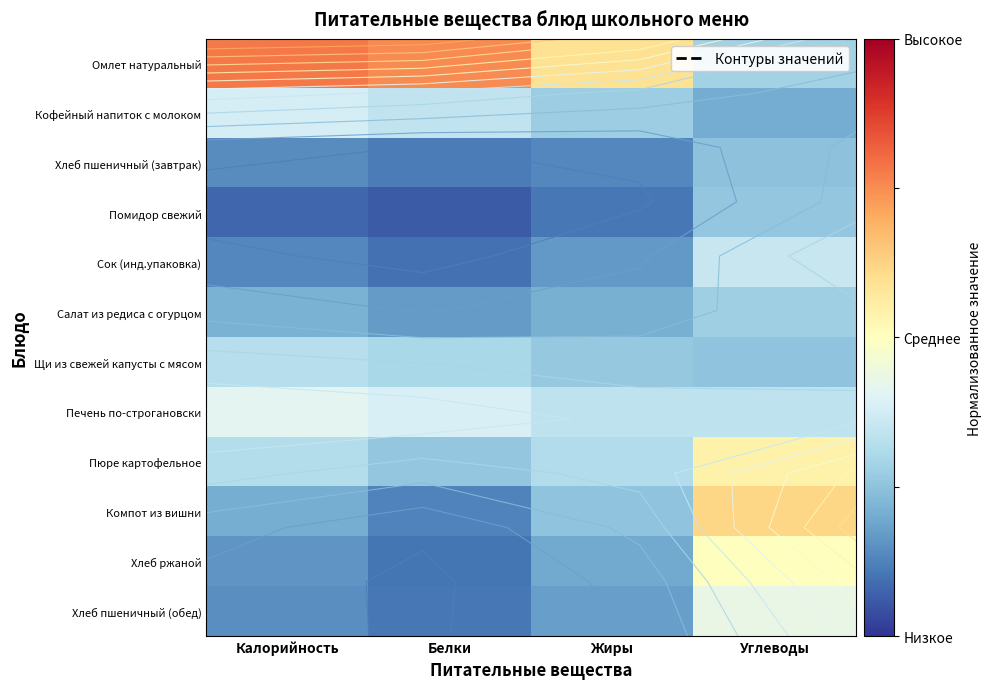

Which series changed the most between Калорийность and Углеводы?

Омлет натуральный